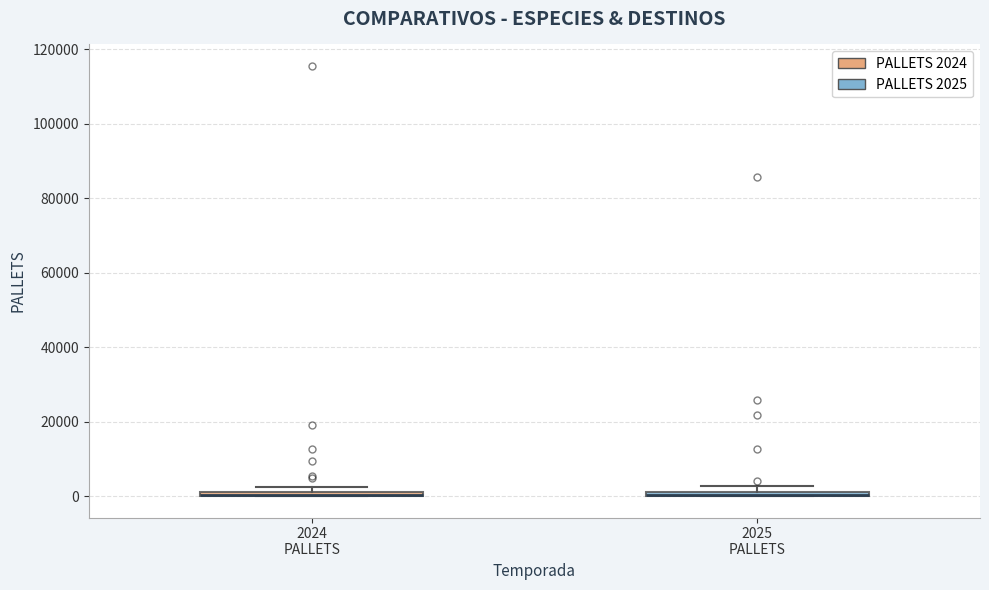

Where is the lower edge of the box for 2025 PALLETS on the y-axis? The values are not printed on the chart, so give them approximately, as read against the axis.

0